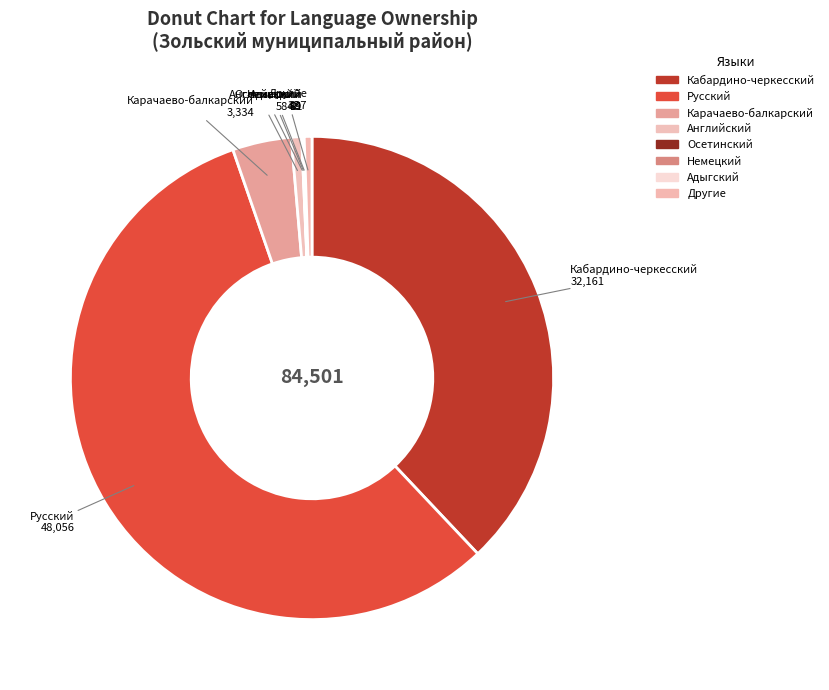

Which category has the smallest portion of the pie?

Адыгский